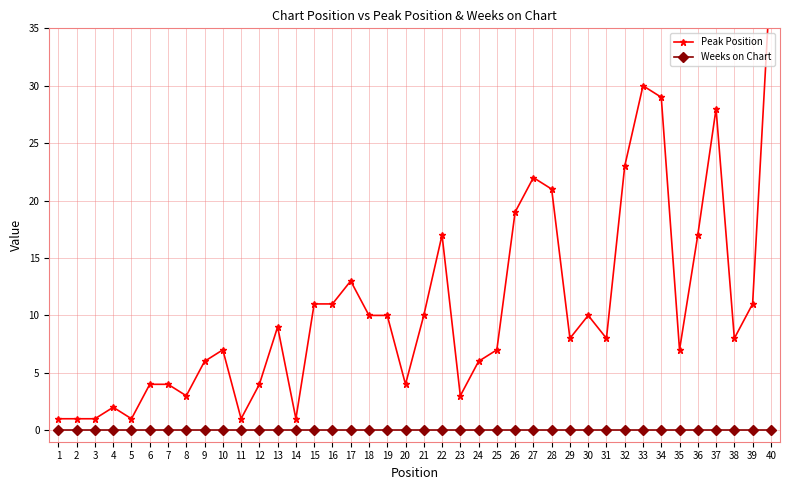

What are all the series names shown in the legend?

Peak Position, Weeks on Chart